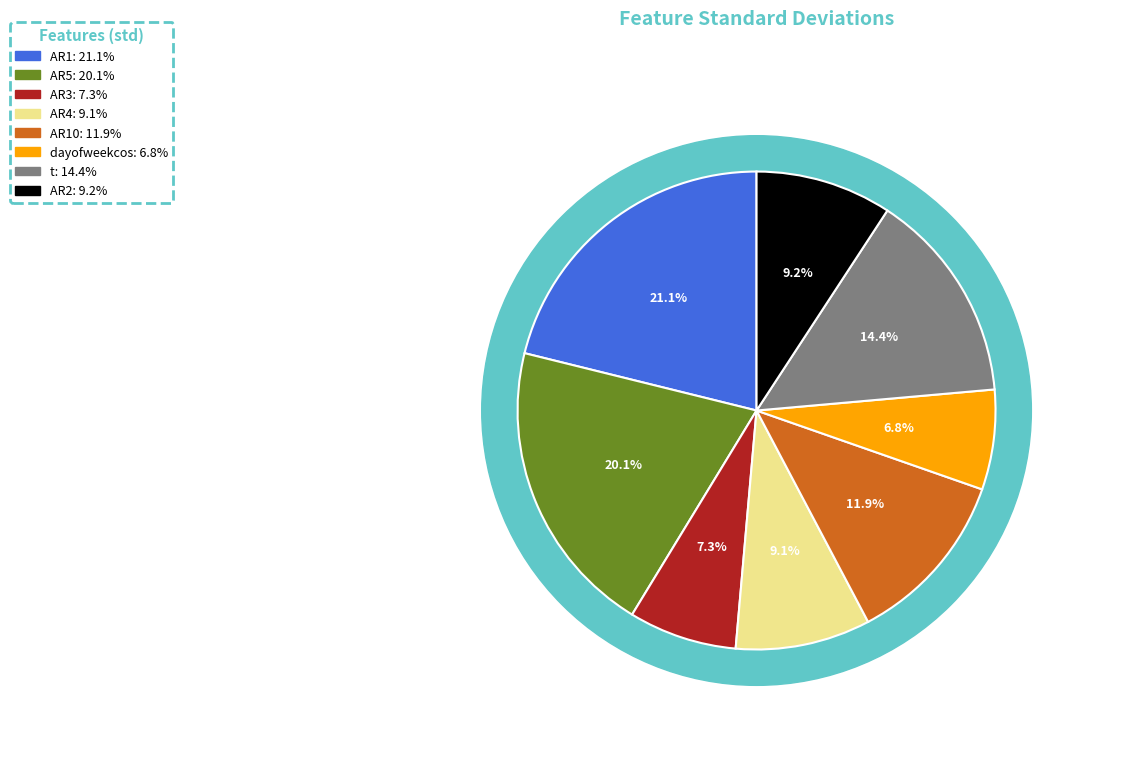

What percentage is the AR4 slice, to the nearest percent?

9%